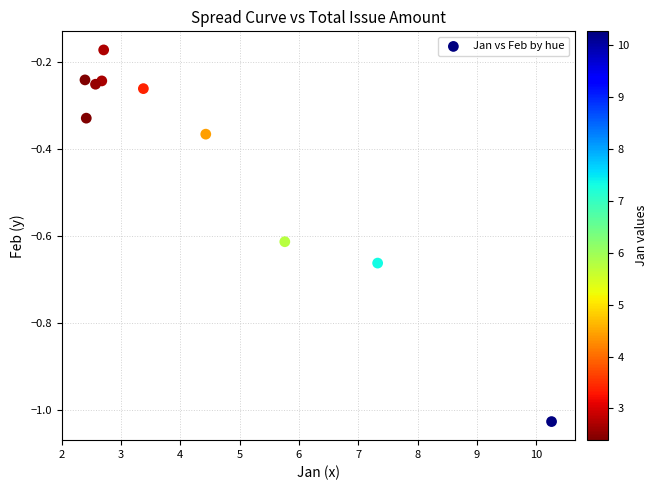

What is the range of X values (max minus min)?

7.9